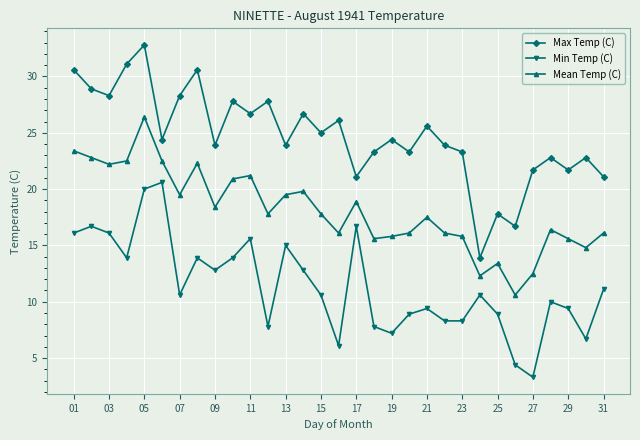

True or false: Mean Temp (C) and Max Temp (C) cross at least once.

False